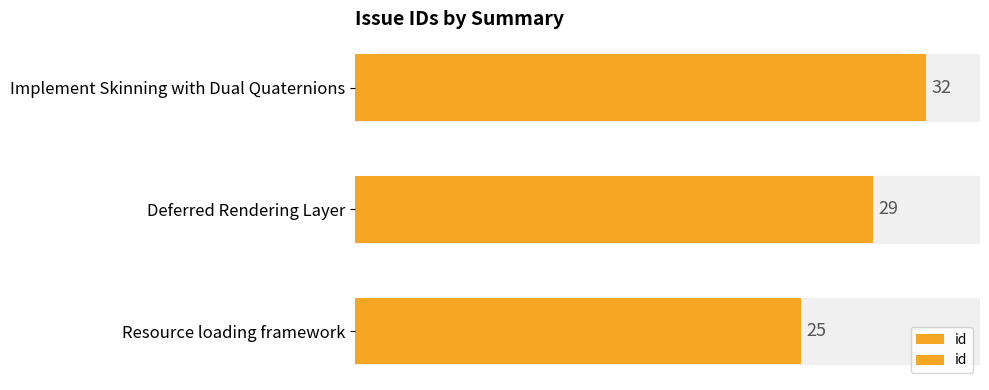

Between Implement Skinning with Dual Quaternions and Deferred Rendering Layer, which is larger?

Implement Skinning with Dual Quaternions